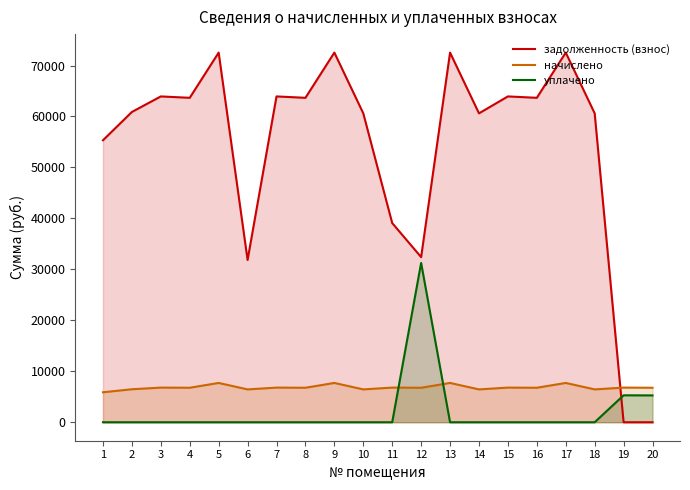

What is the maximum value shown in the chart?

72536.8